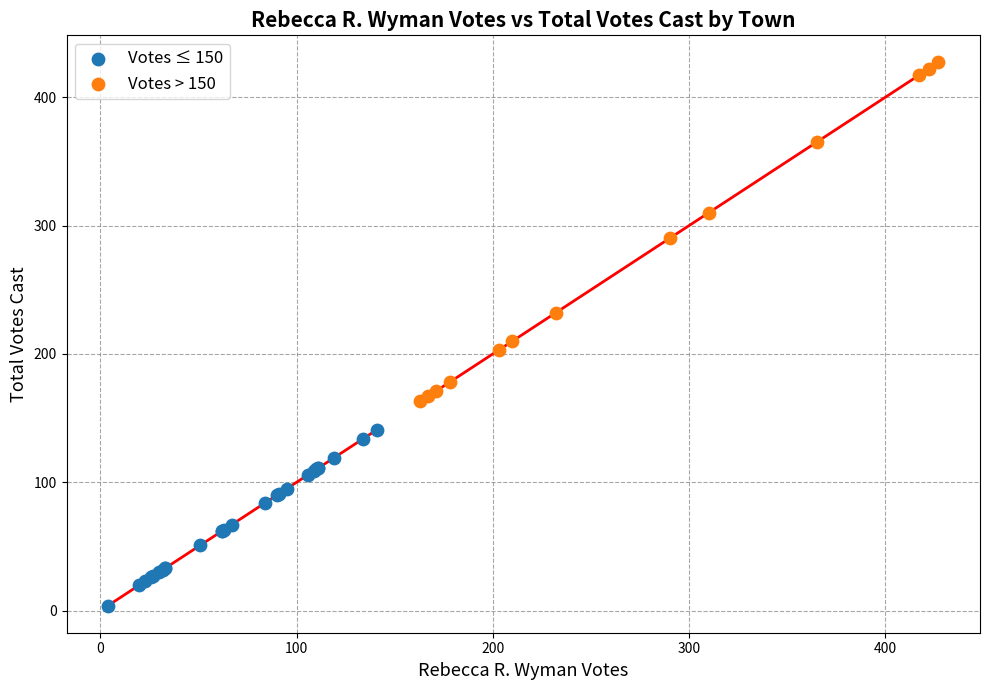

Which series contains the highest Y value?

Votes > 150